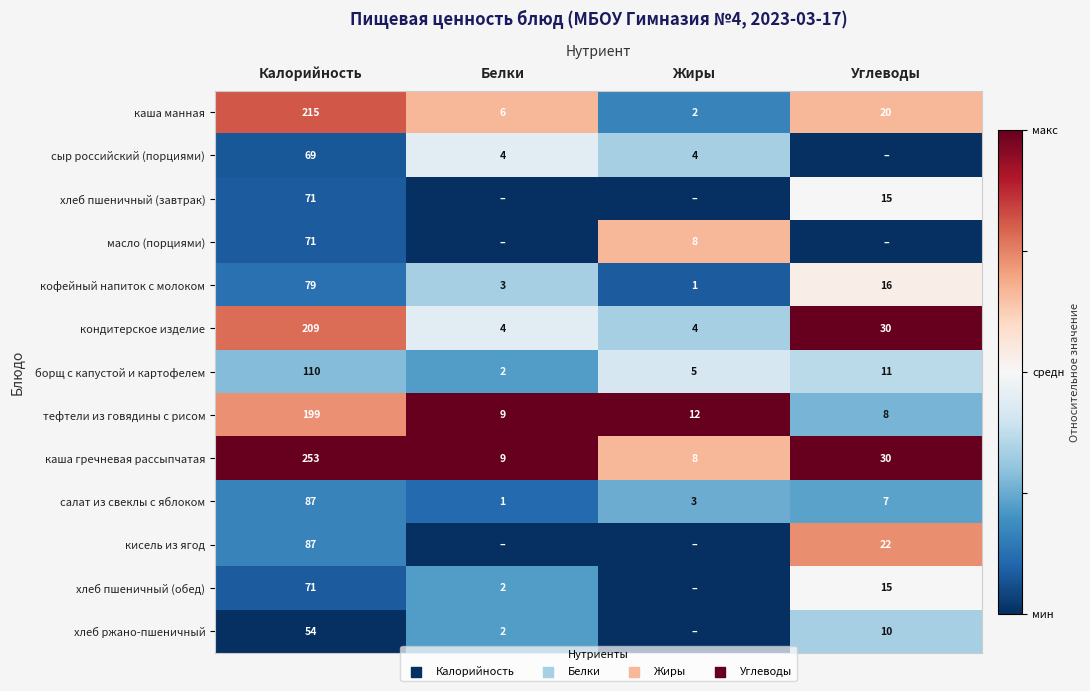

At which label is тефтели из говядины с рисом closest to 103?

Жиры